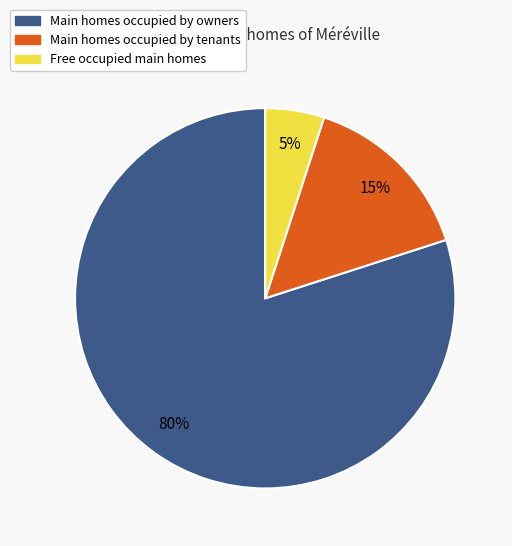

To the nearest percent, what is the average slice percentage?

33%